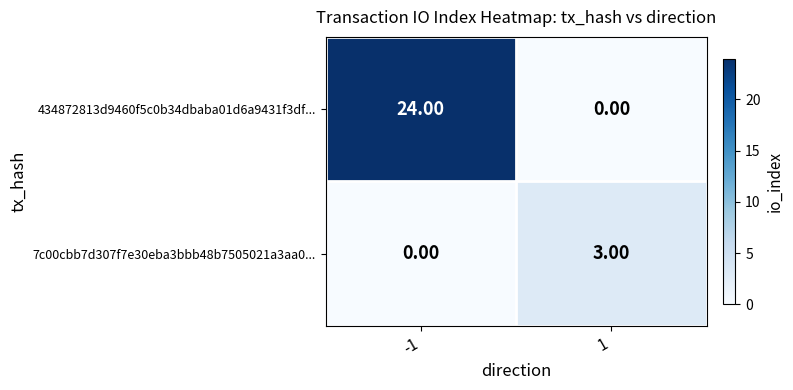

Rank the categories by 434872813d9460f5c0b34dbaba01d6a9431f3df... value from highest to lowest.

-1, 1